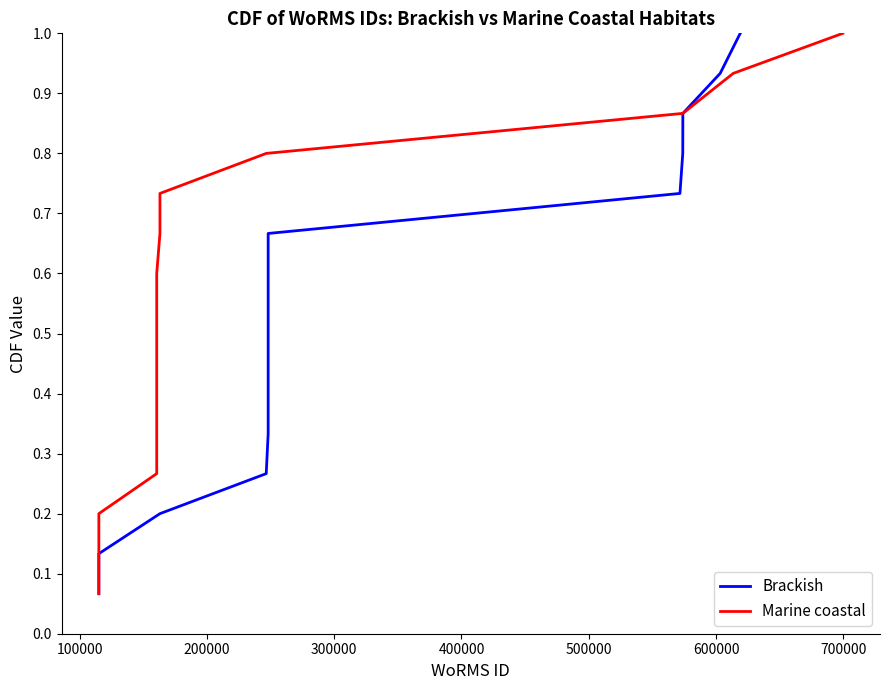

What is the difference between the maximum and minimum values in the Marine coastal series?

0.9